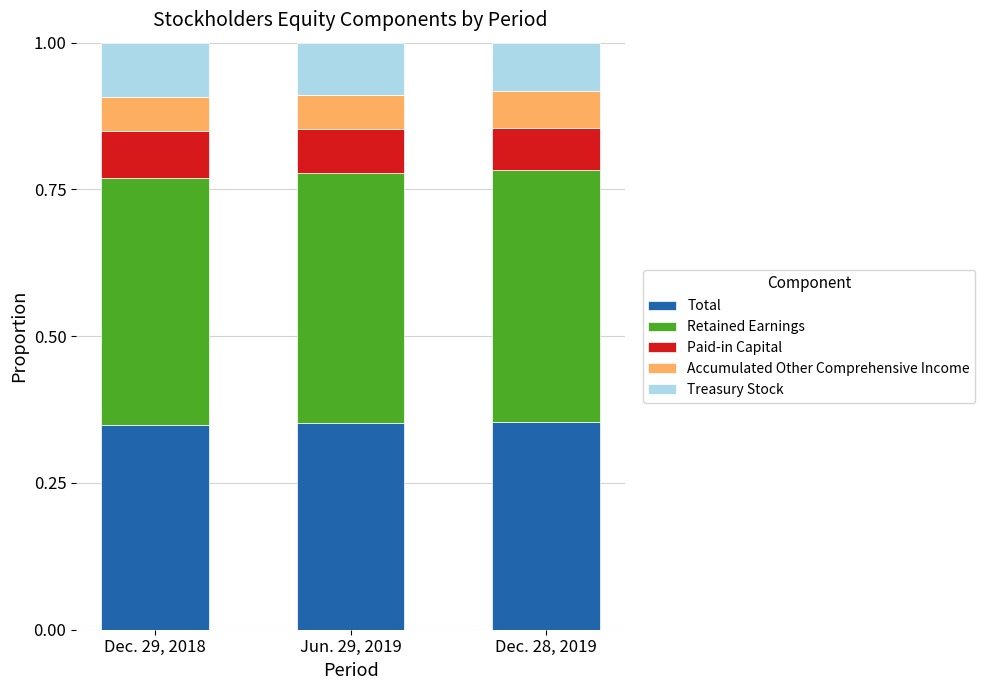

What is the total value across all series at Jun. 29, 2019?

1.0